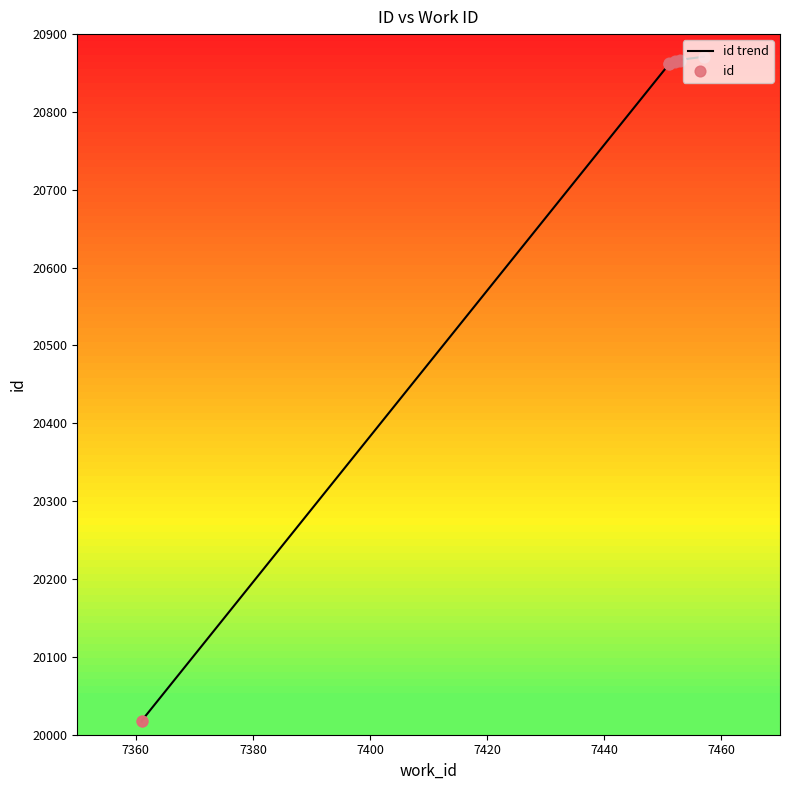

Which series reaches the minimum Y coordinate?

id trend